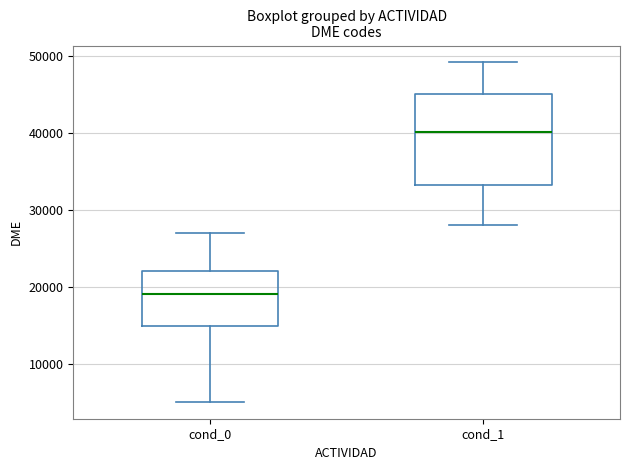

Reading left to right, read every box against the y-axis: the position of its median line, the range the box covers, and the ends of its whiskers. The values are not printed on the chart, so give them approximately, as read against the axis.

cond_0: median 19000, box 15000 to 22000, whiskers 5000 to 27000
cond_1: median 40000, box 33000 to 45000, whiskers 28000 to 49000